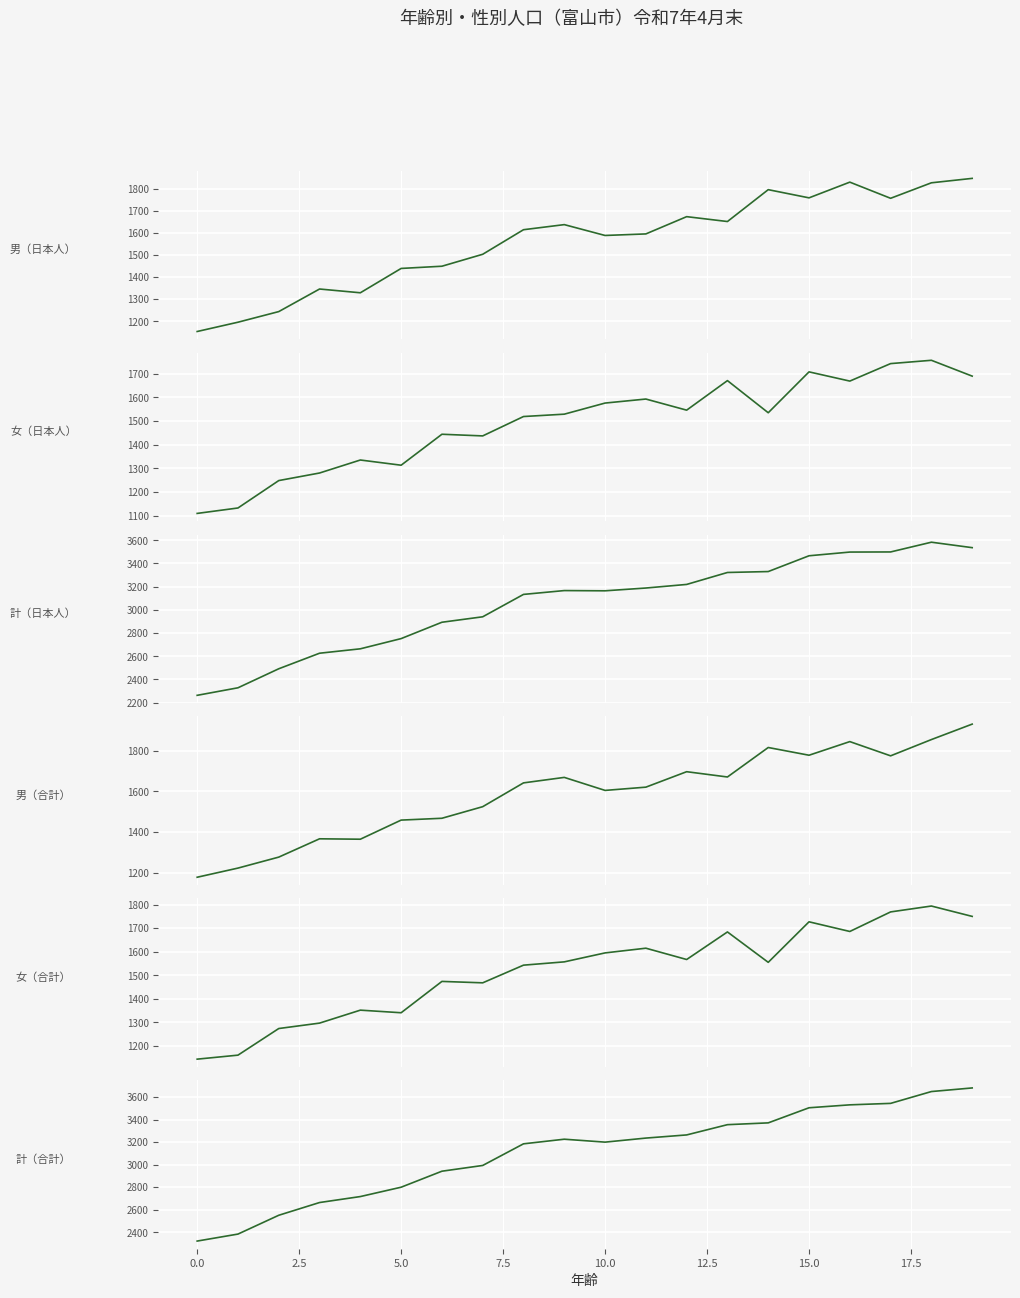

What is the difference between the maximum and minimum values in the 男（合計） series?

753